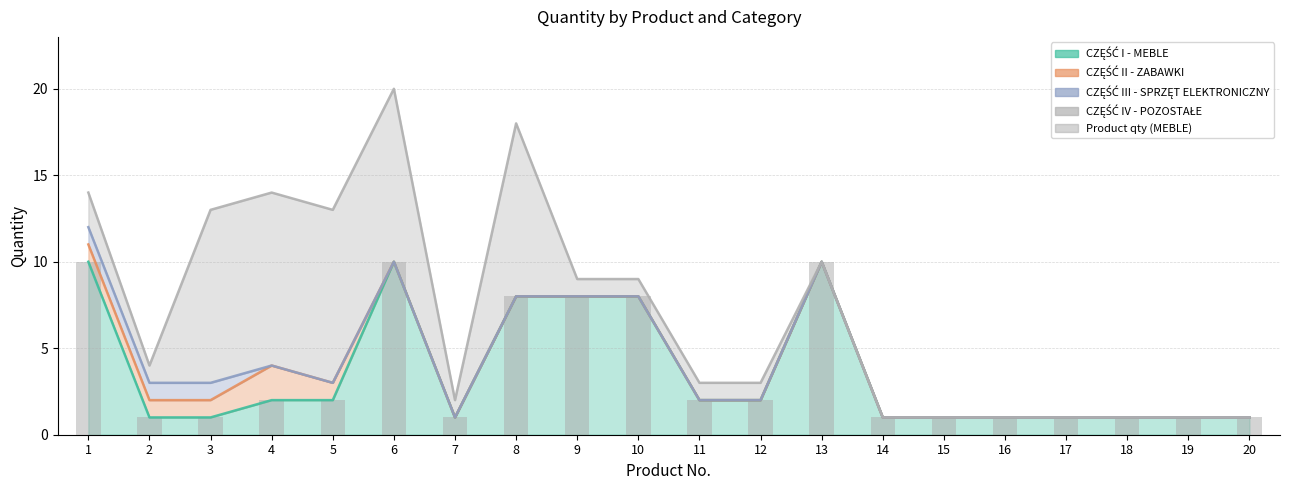

Count the values in the range 1 to 8.

17